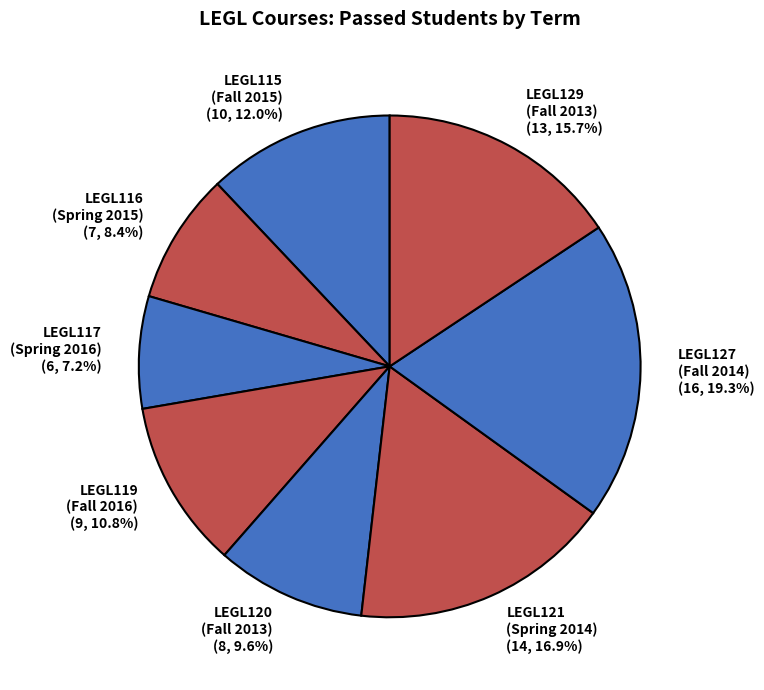

To the nearest percent, what portion does LEGL129 (Fall 2013) represent?

16%